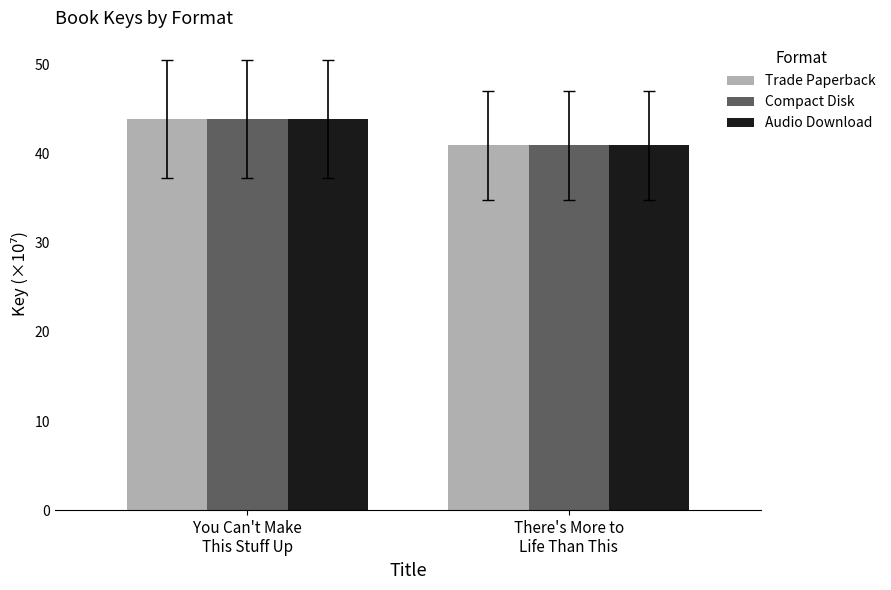

What is the sum of all Compact Disk values?

84.9